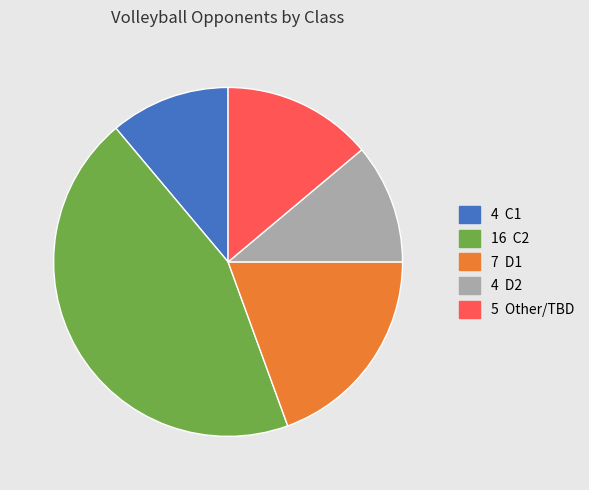

Does any single category account for the majority?

No